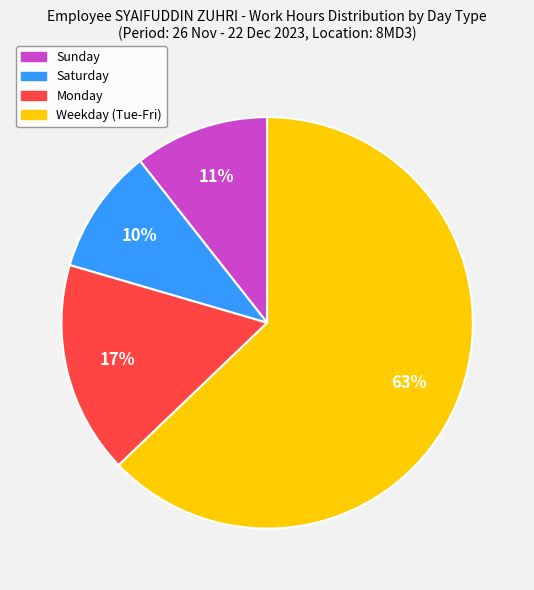

Does any single category account for the majority?

Yes